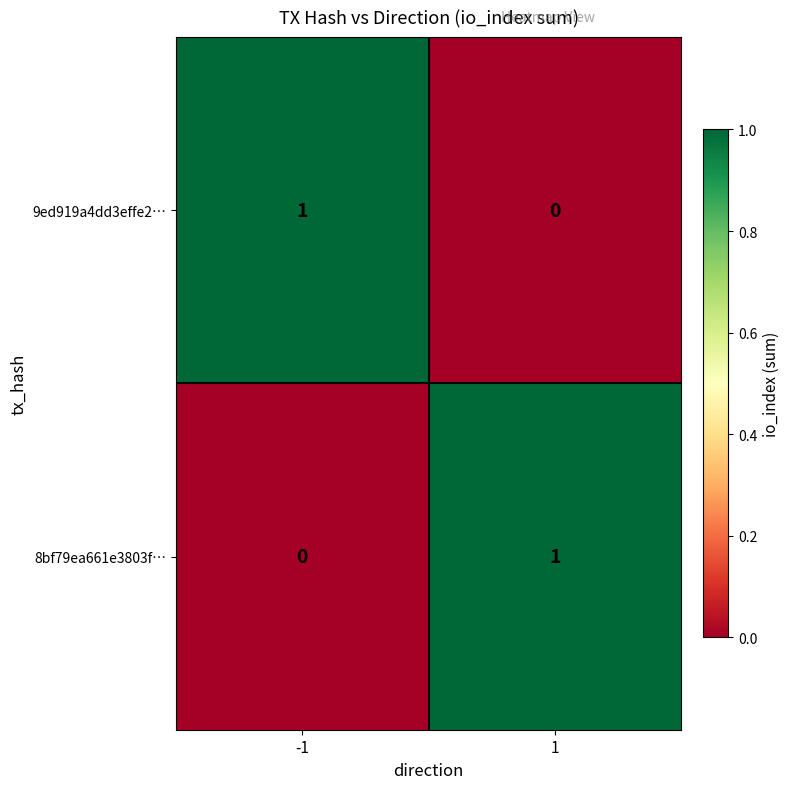

True or false: 9ed919a4dd3effe2… has a value of 1 at -1.

True